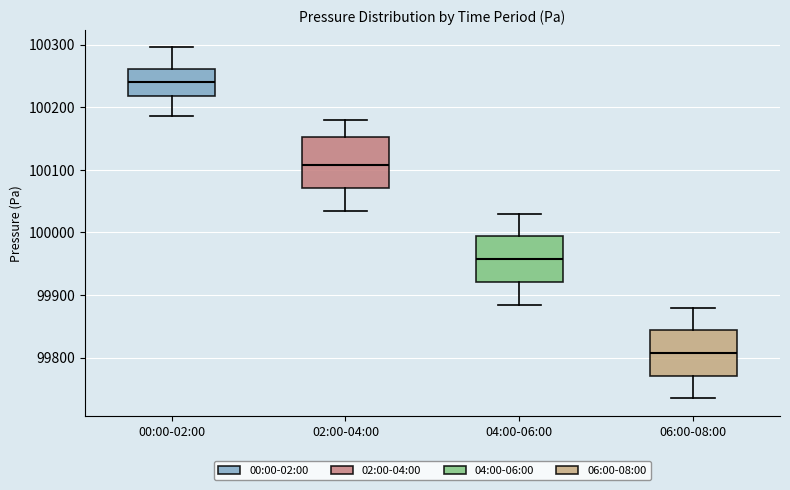

Reading left to right, transcribe this box plot: for each box, give where its median line is, the range the box spans, and where its two whiskers end, as read against the y-axis. The values are not printed on the chart, so give them approximately, as read against the axis.

00:00-02:00: median 100240, box 100220 to 100260, whiskers 100190 to 100300
02:00-04:00: median 100110, box 100070 to 100150, whiskers 100040 to 100180
04:00-06:00: median 99960, box 99920 to 99990, whiskers 99890 to 100030
06:00-08:00: median 99810, box 99770 to 99840, whiskers 99740 to 99880